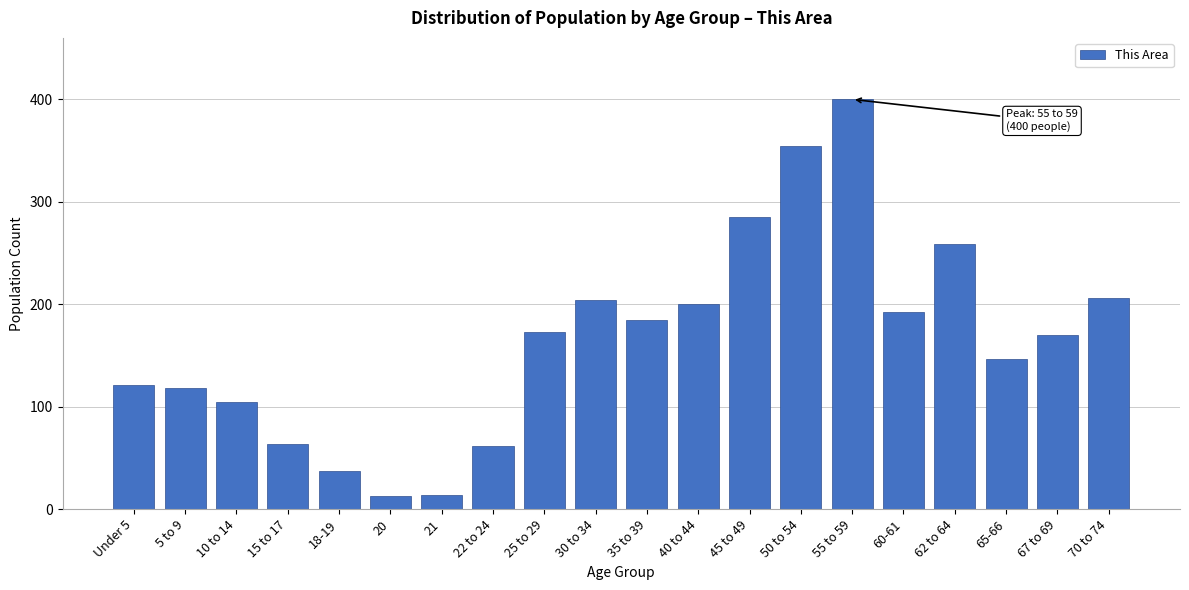

What is the change in value from 35 to 39 to 67 to 69?

-15